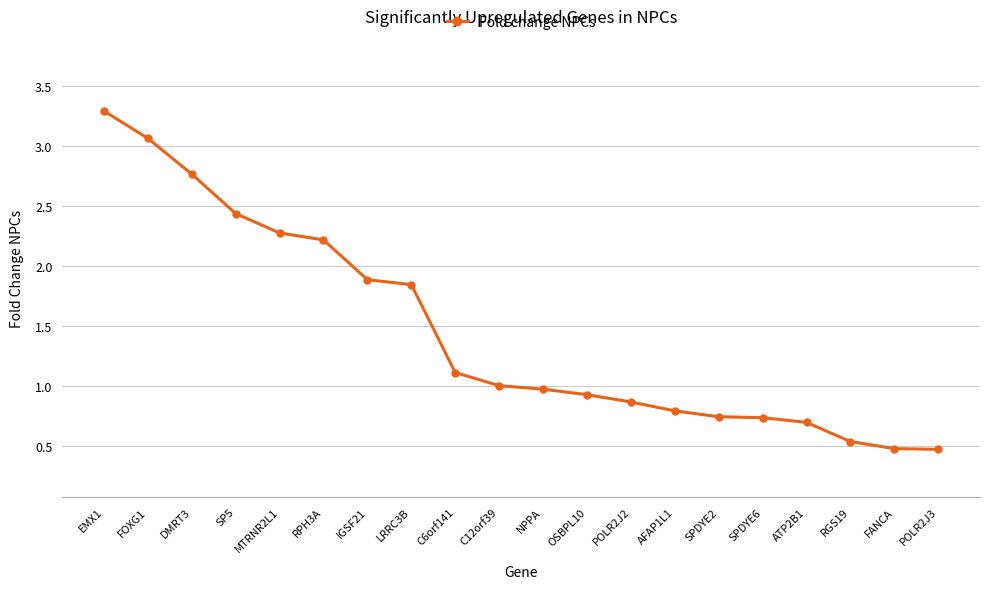

True or false: the data shows 0.7 at RGS19.

False